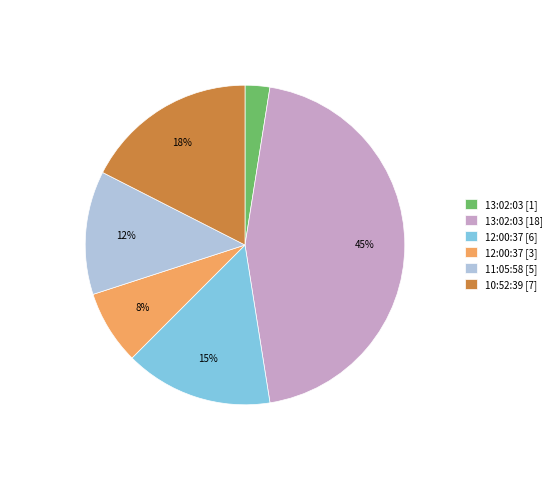

To the nearest percent, what is the combined percentage of 12:00:37 [6] and 13:02:03 [18]?

60%